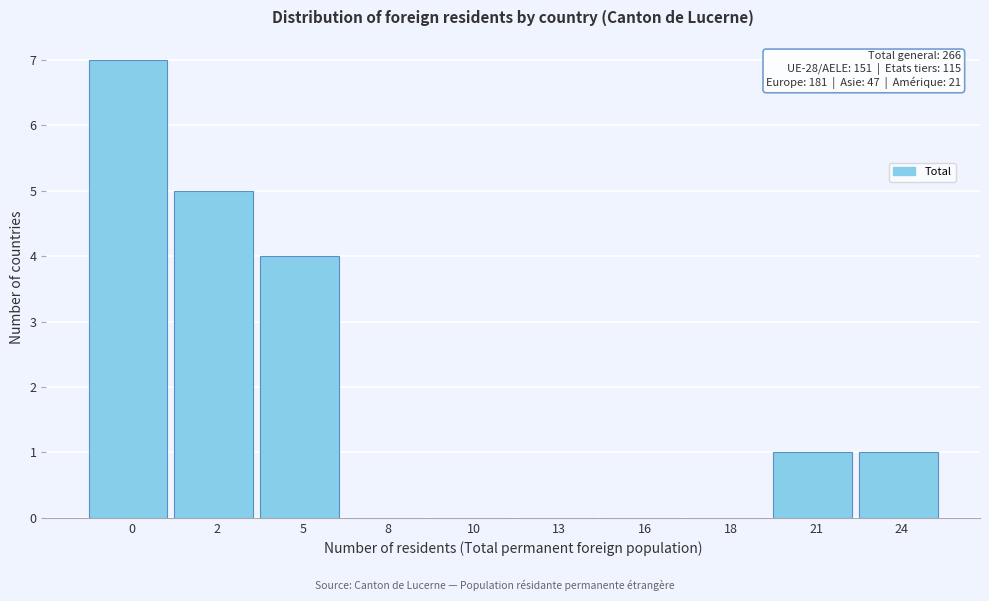

Reading left to right, transcribe all the data shown in this chart.

0=7	2=5	5=4	8=0	10=0	13=0	16=0	18=0	21=1	24=1